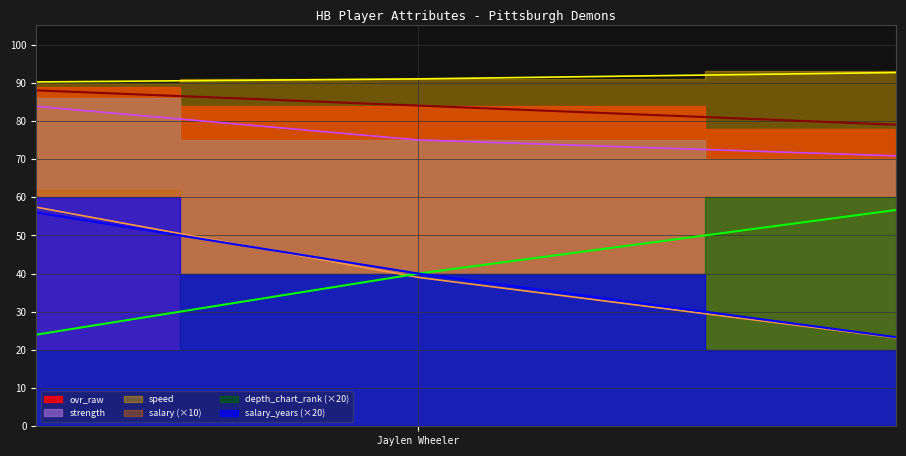

What is the label of the 2nd point from the left?

Jaylen Wheeler